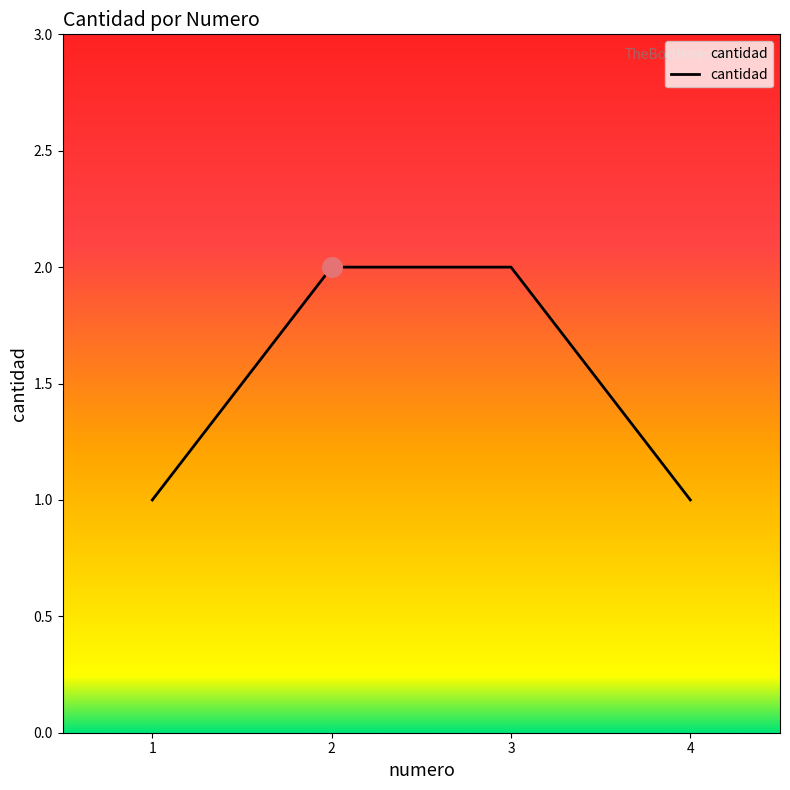

What is the change in value from 1 to 3?

+1